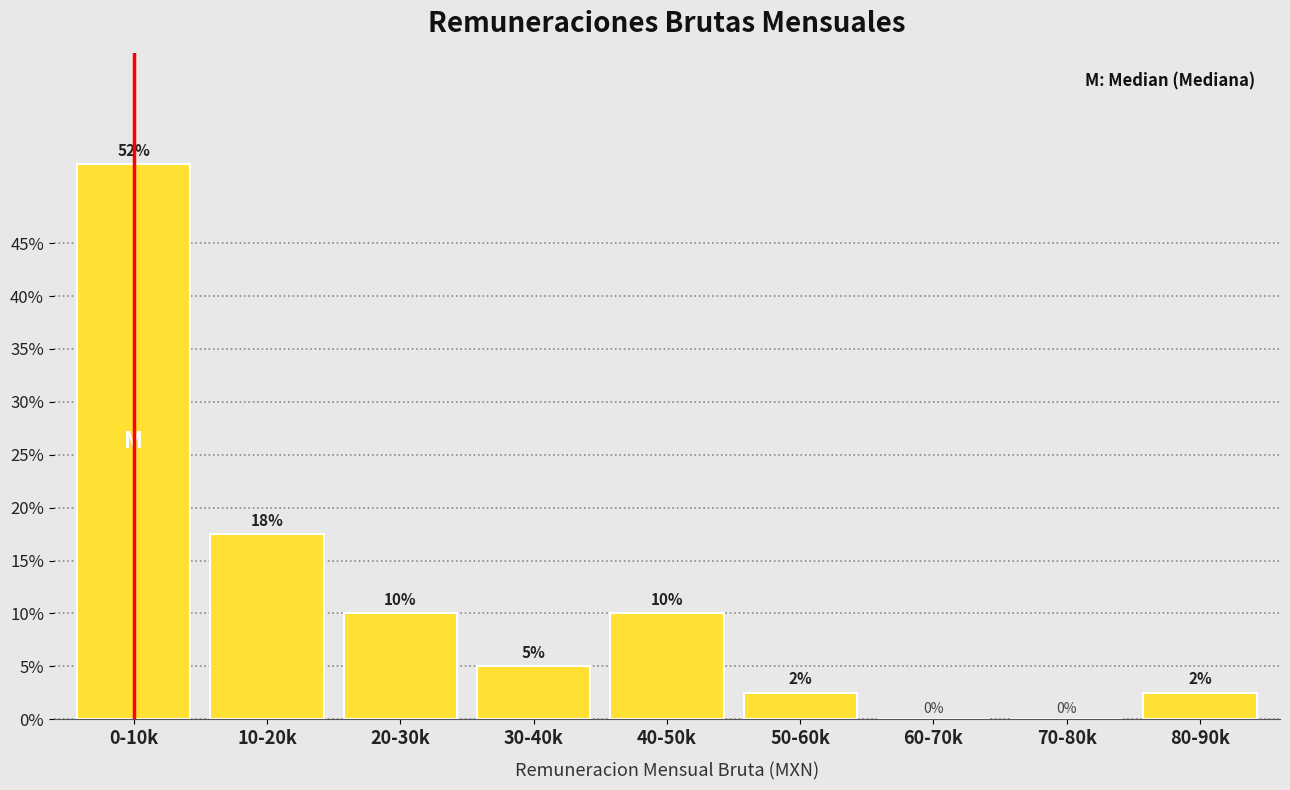

At which label does the data first exceed 5?

0-10k